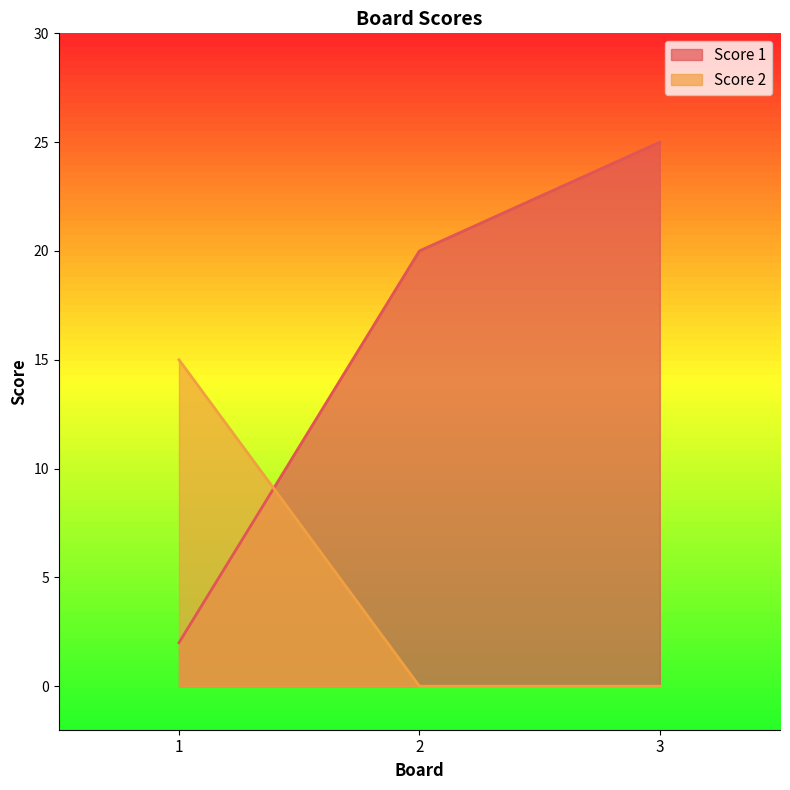

Which label corresponds to the smallest value in the chart?

2